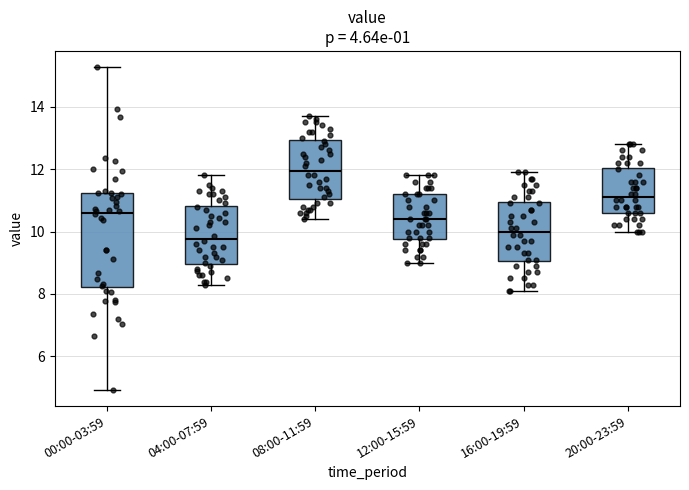

Reading left to right, transcribe this box plot: for each box, give where its median line is, the range the box spans, and where its two whiskers end, as read against the y-axis. The values are not printed on the chart, so give them approximately, as read against the axis.

00:00-03:59: median 10.6, box 8.2 to 11.2, whiskers 5.0 to 15.2
04:00-07:59: median 9.8, box 9.0 to 10.8, whiskers 8.4 to 11.8
08:00-11:59: median 12.0, box 11.0 to 13.0, whiskers 10.4 to 13.8
12:00-15:59: median 10.4, box 9.8 to 11.2, whiskers 9.0 to 11.8
16:00-19:59: median 10.0, box 9.0 to 11.0, whiskers 8.2 to 12.0
20:00-23:59: median 11.2, box 10.6 to 12.0, whiskers 10.0 to 12.8